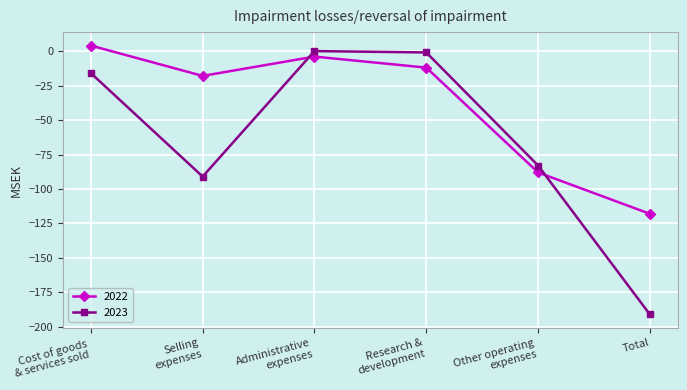

What is the label of the 2nd point from the right?

Other operating
expenses